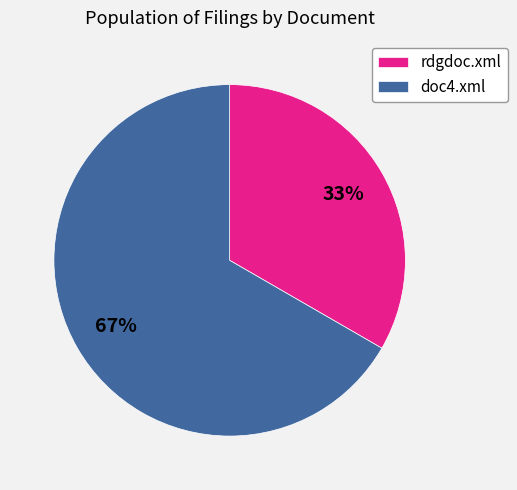

Approximately how many times larger is the value at rdgdoc.xml compared to doc4.xml?

0.5